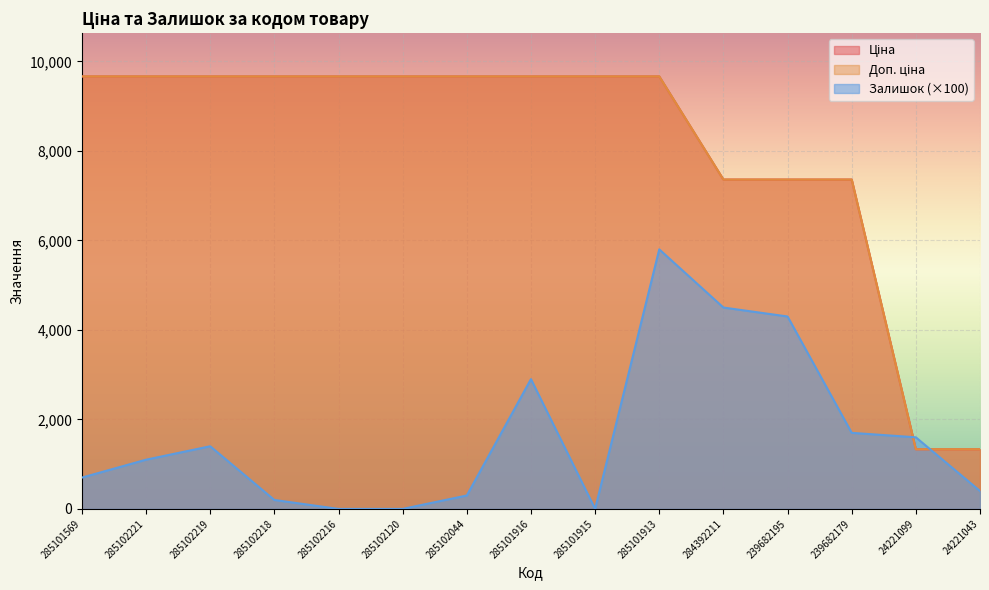

Where is Доп. ціна nearest to the value 5498?

284392211